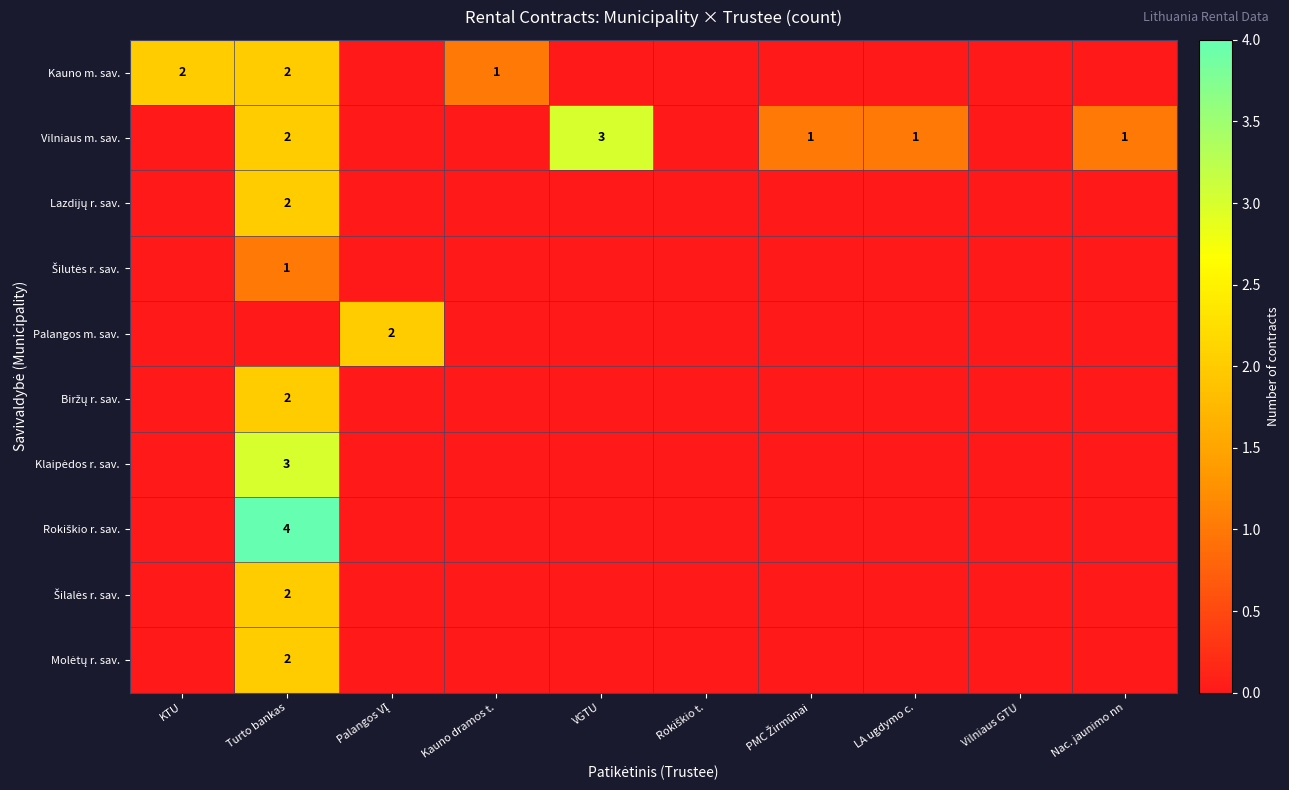

The Šilalės r. sav. series shows 0 at Kauno dramos t.. True or false?

True